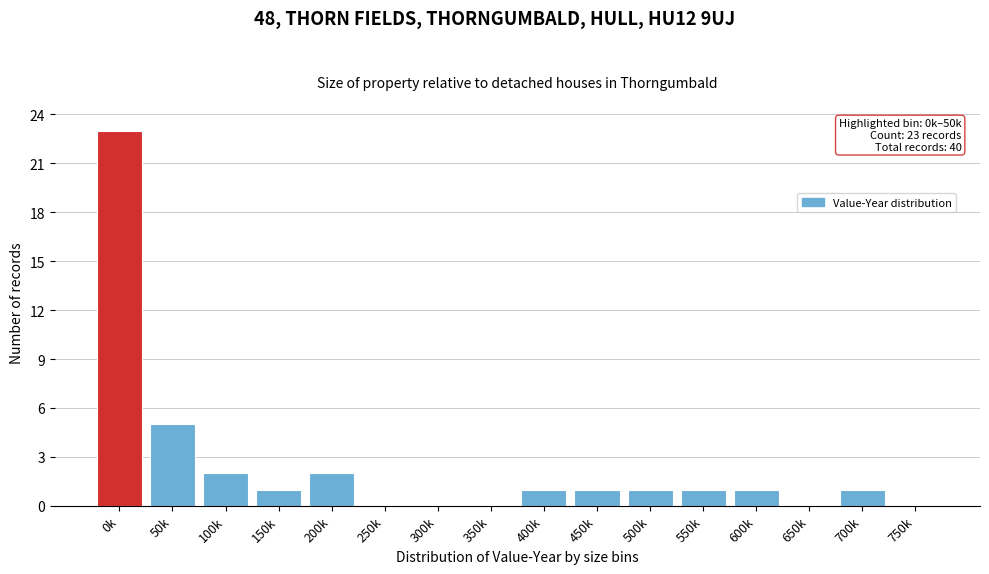

Reading left to right, what are all the values shown in this chart?

0k=23	50k=5	100k=2	150k=1	200k=2	250k=0	300k=0	350k=0	400k=1	450k=1	500k=1	550k=1	600k=1	650k=0	700k=1	750k=0